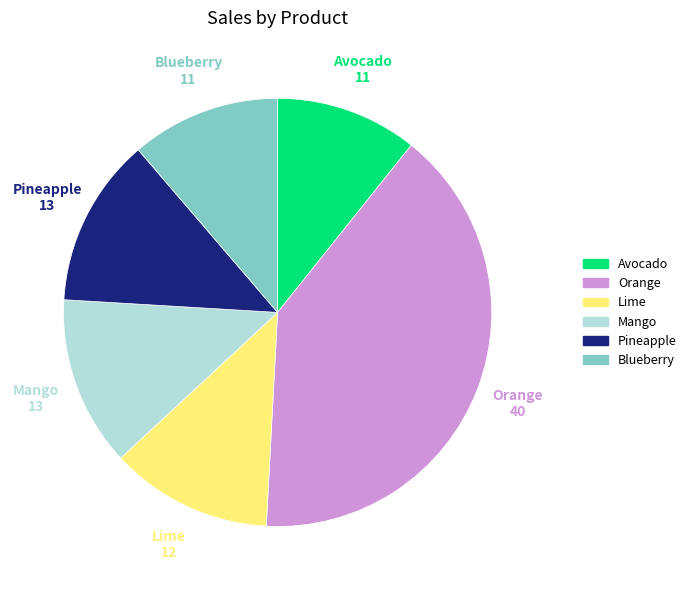

Count the number of slices in the pie.

6